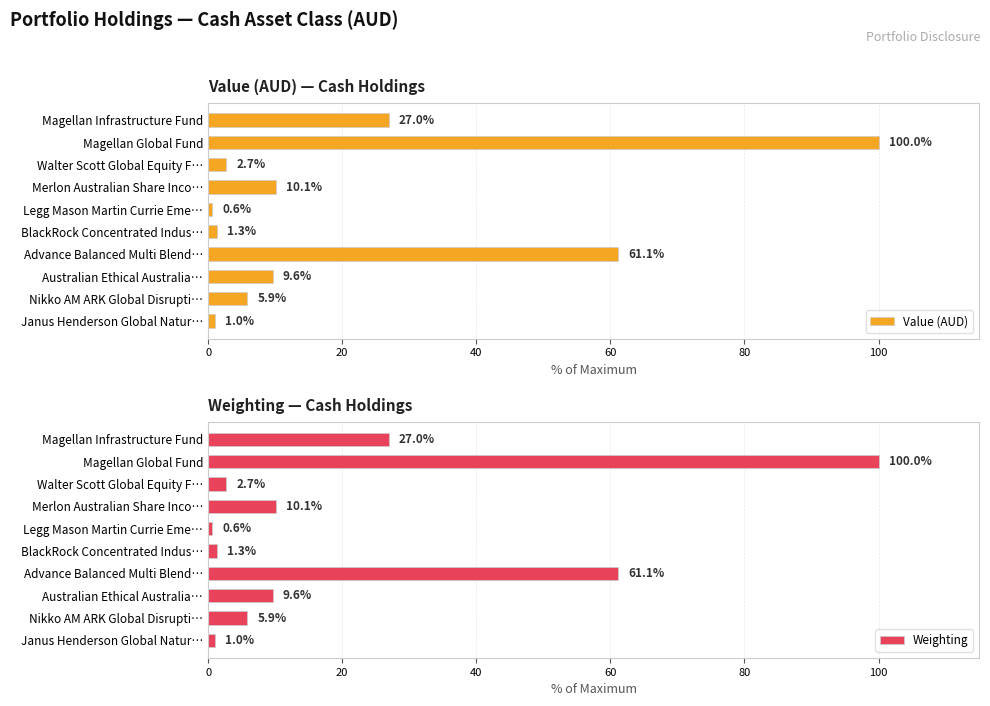

How many bars are there in total?

20